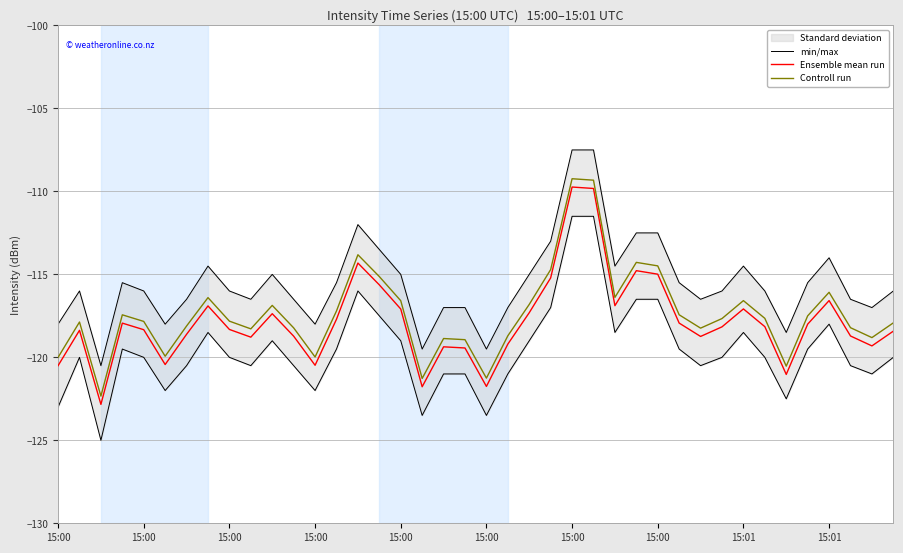

Where is the first local maximum for Ensemble mean run?

15:00